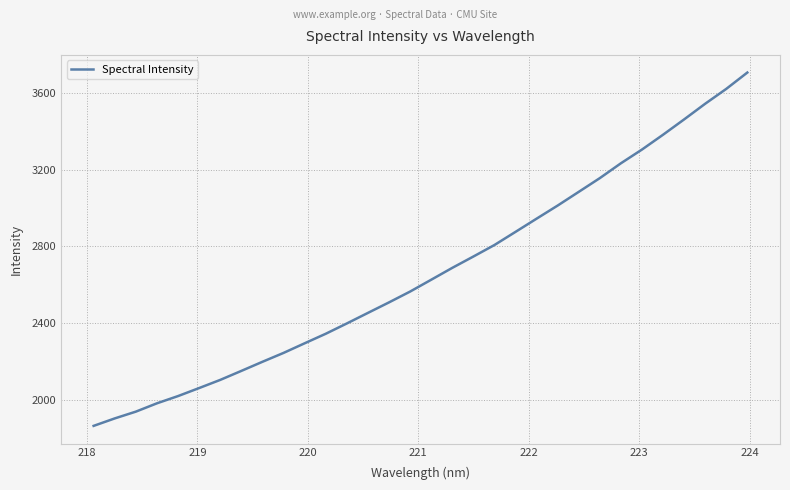

What is the minimum value shown in the chart?

1863.3